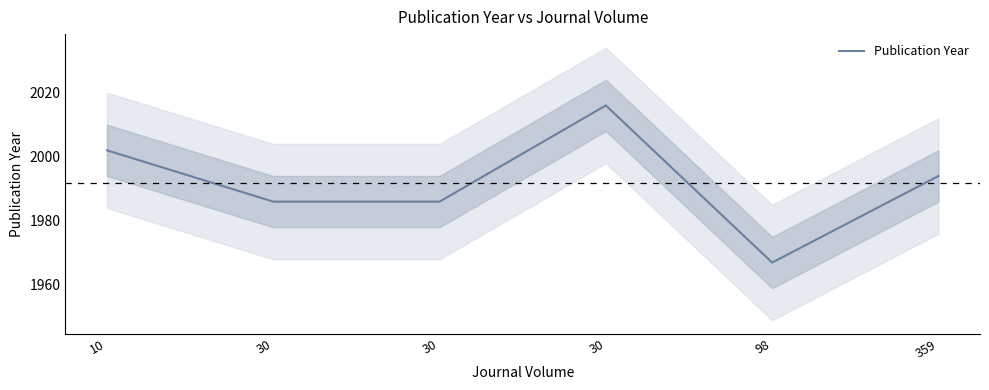

The chart shows a value of 2002 at 10. True or false?

True